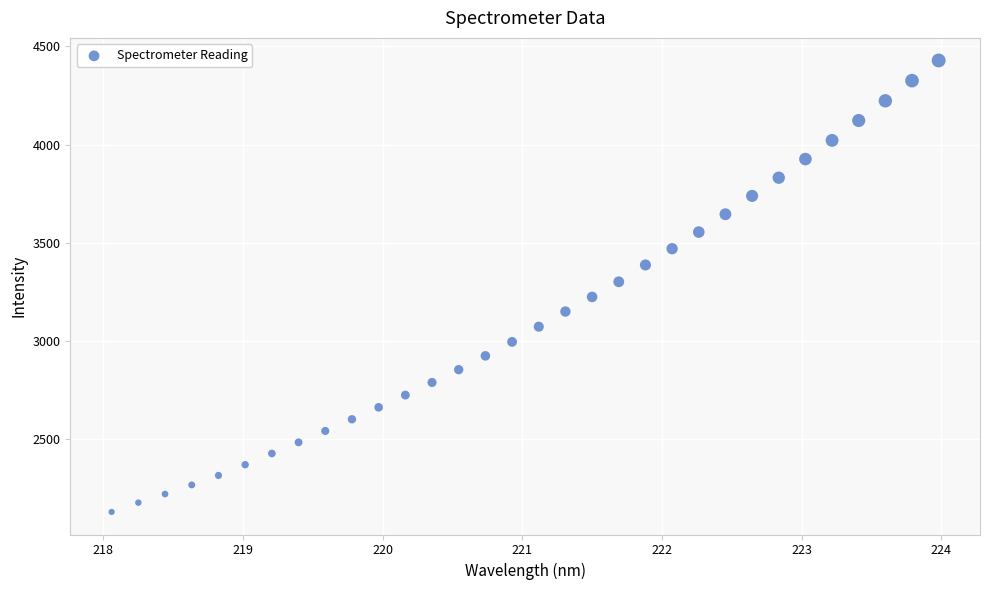

What is the range of X values (max minus min)?

5.9